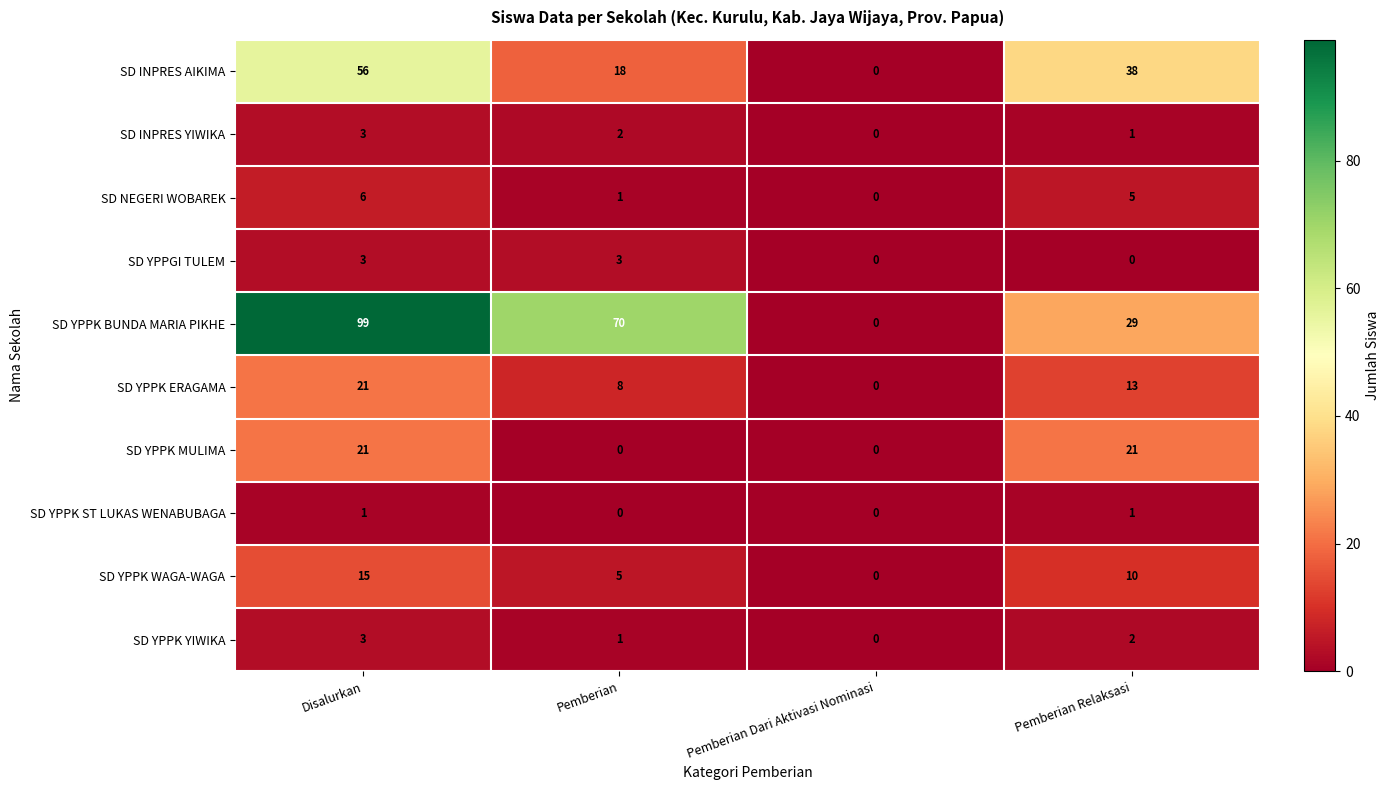

What is the total value across all series at Pemberian Relaksasi?

120